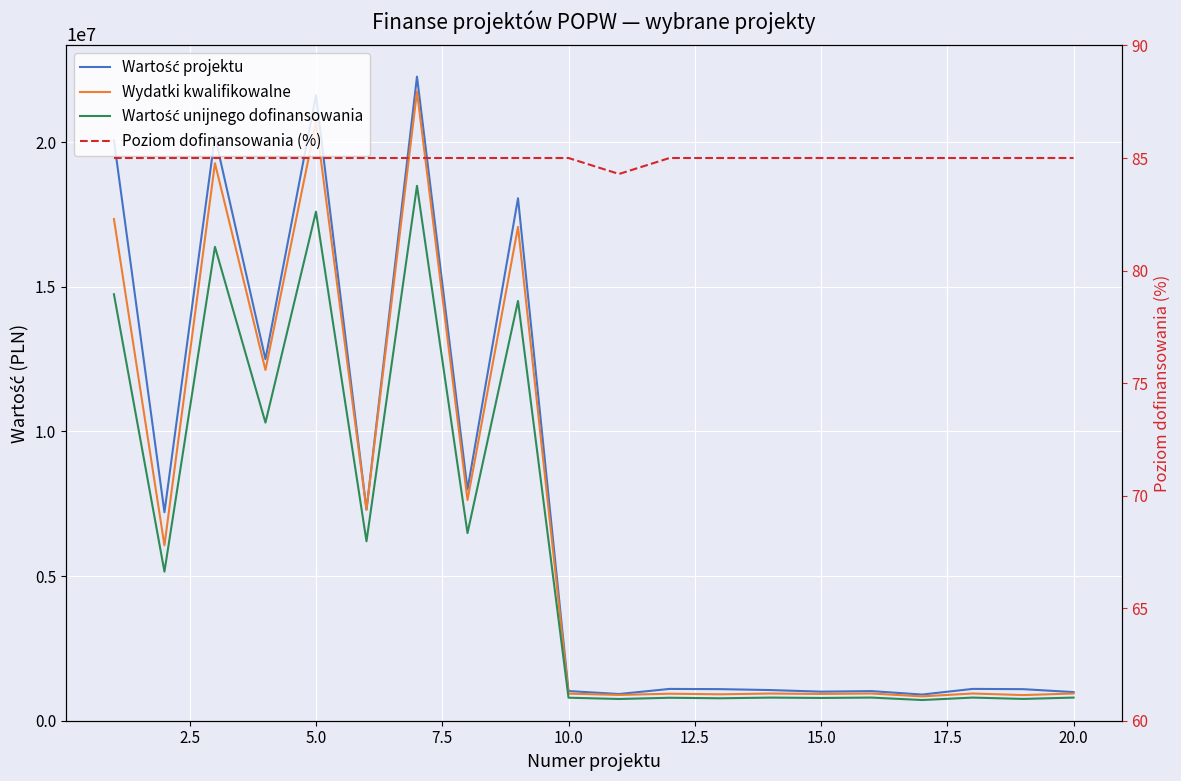

True or false: Poziom dofinansowania (%) and Wydatki kwalifikowalne intersect in this chart.

False